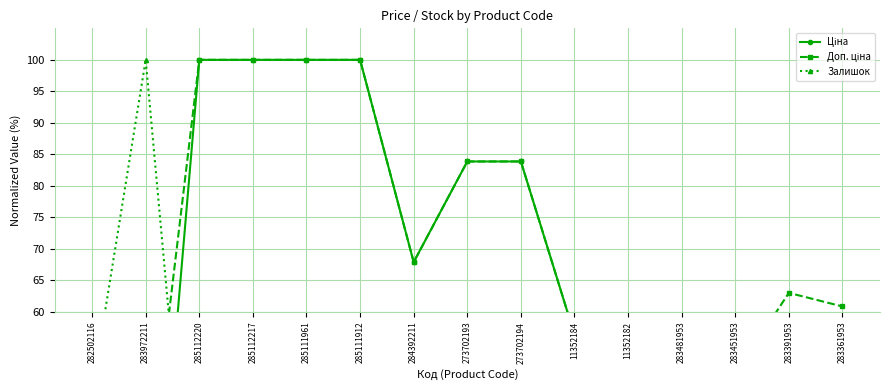

True or false: Залишок has more than 0 points higher than both neighbors.

True